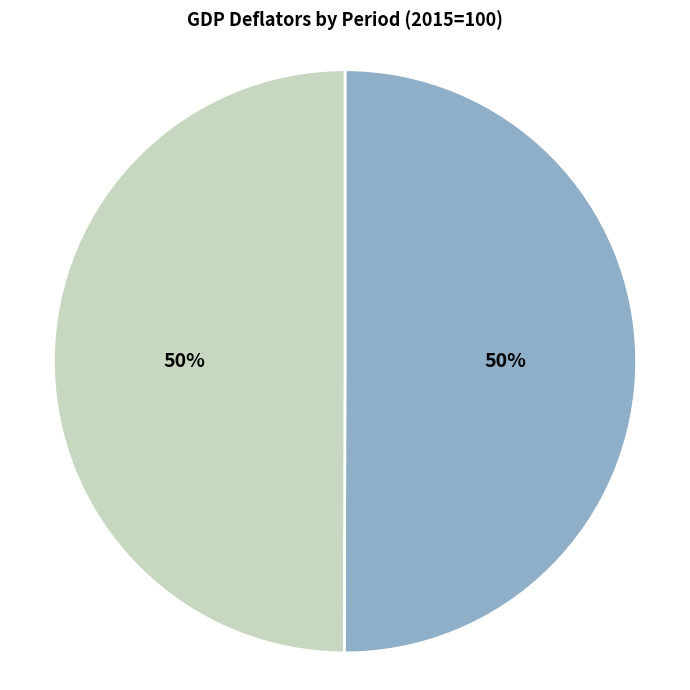

To the nearest percent, what is the average slice percentage?

50%